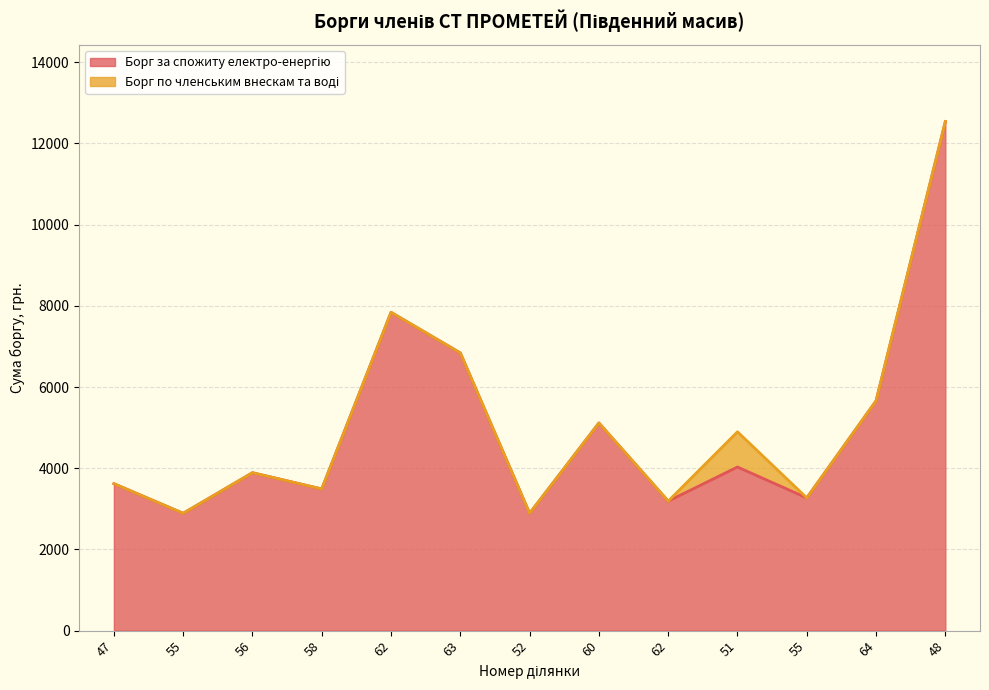

What is the minimum value shown in the chart?

2890